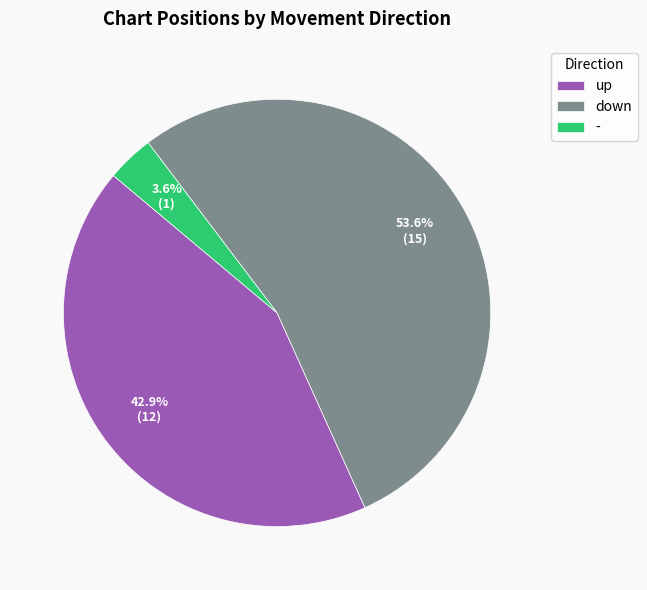

Between - and up, which is larger?

up